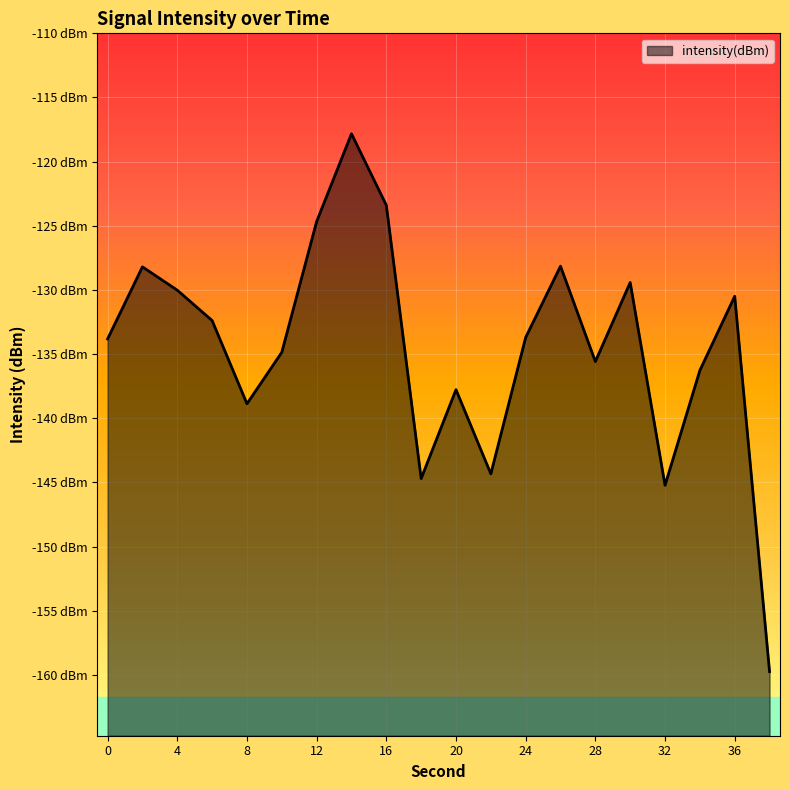

How many categories are shown in the chart?

20